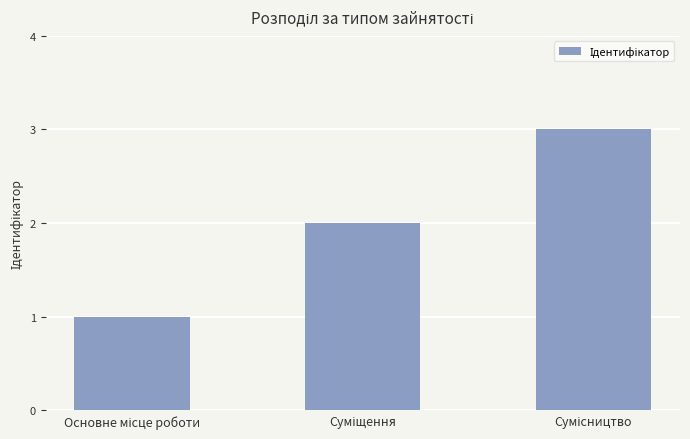

What is the smallest value displayed?

1